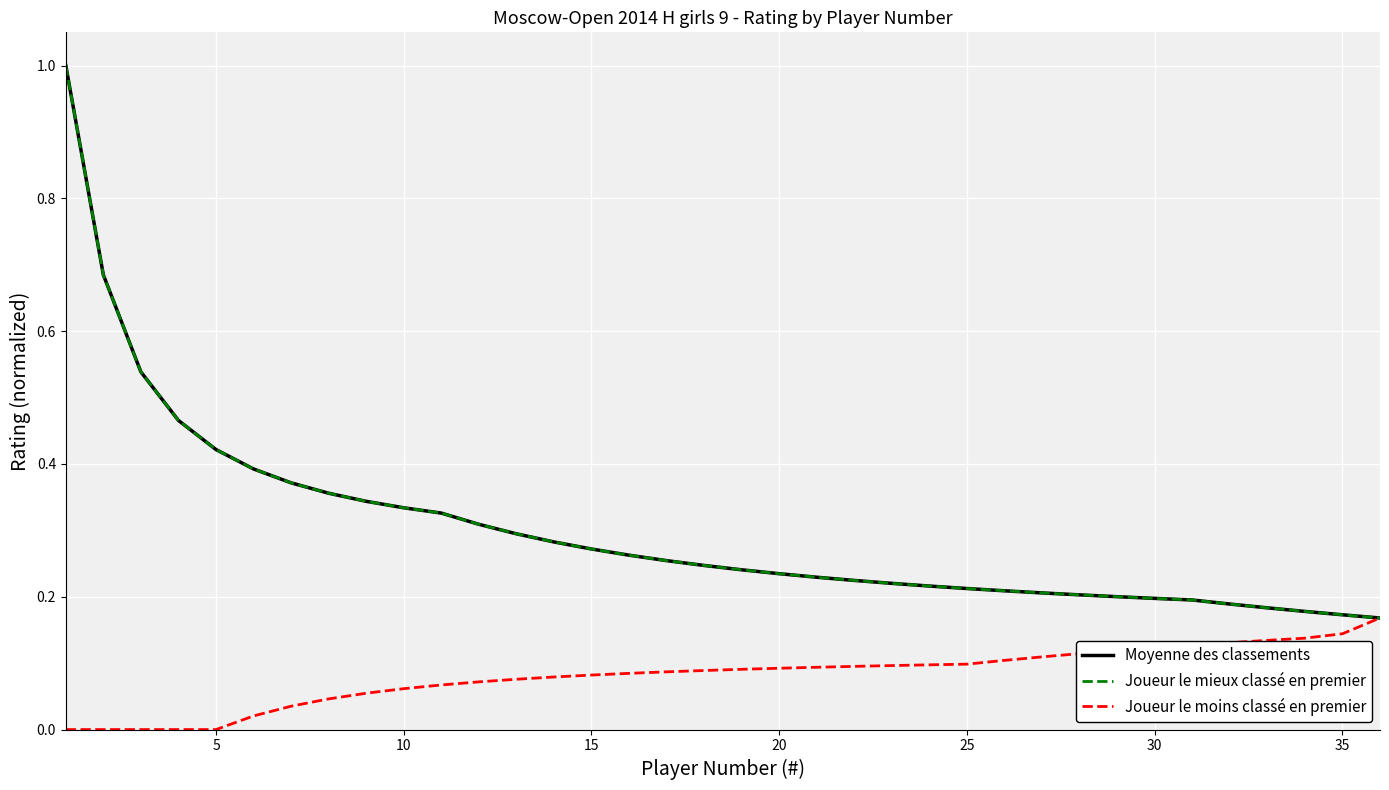

How many times do Joueur le mieux classé en premier and Joueur le moins classé en premier cross each other?

1